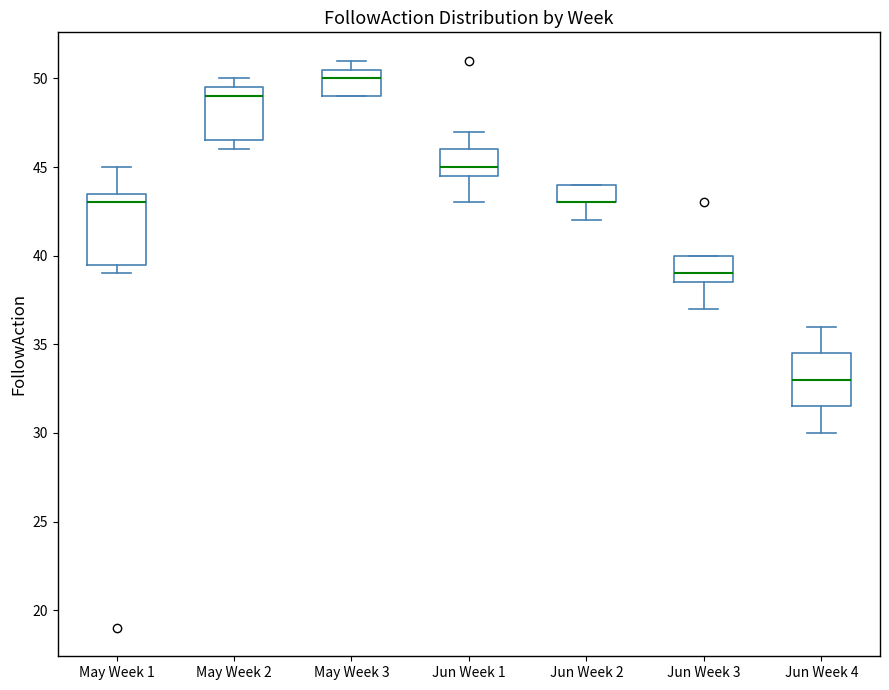

Reading left to right, transcribe this box plot: for each box, give where its median line is, the range the box spans, and where its two whiskers end, as read against the y-axis. The values are not printed on the chart, so give them approximately, as read against the axis.

May Week 1: median 43.0, box 39.5 to 43.5, whiskers 39.0 to 45.0
May Week 2: median 49.0, box 46.5 to 49.5, whiskers 46.0 to 50.0
May Week 3: median 50.0, box 49.0 to 50.5, whiskers 49.0 to 51.0
Jun Week 1: median 45.0, box 44.5 to 46.0, whiskers 43.0 to 47.0
Jun Week 2: median 43.0 (drawn on the box's lower edge), box 43.0 to 44.0, whiskers 42.0 to 44.0
Jun Week 3: median 39.0, box 38.5 to 40.0, whiskers 37.0 to 40.0
Jun Week 4: median 33.0, box 31.5 to 34.5, whiskers 30.0 to 36.0